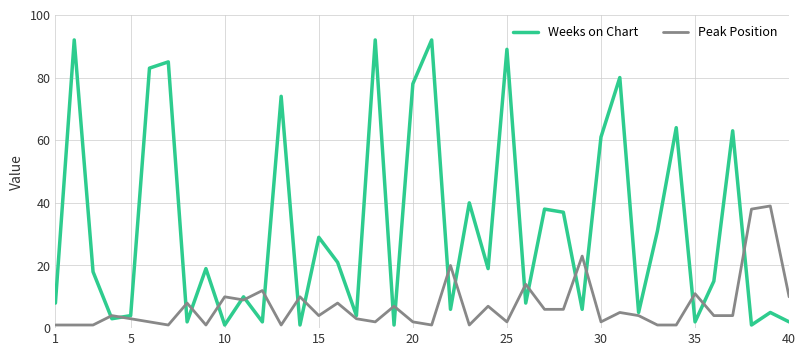

What is the maximum value for Weeks on Chart?

92